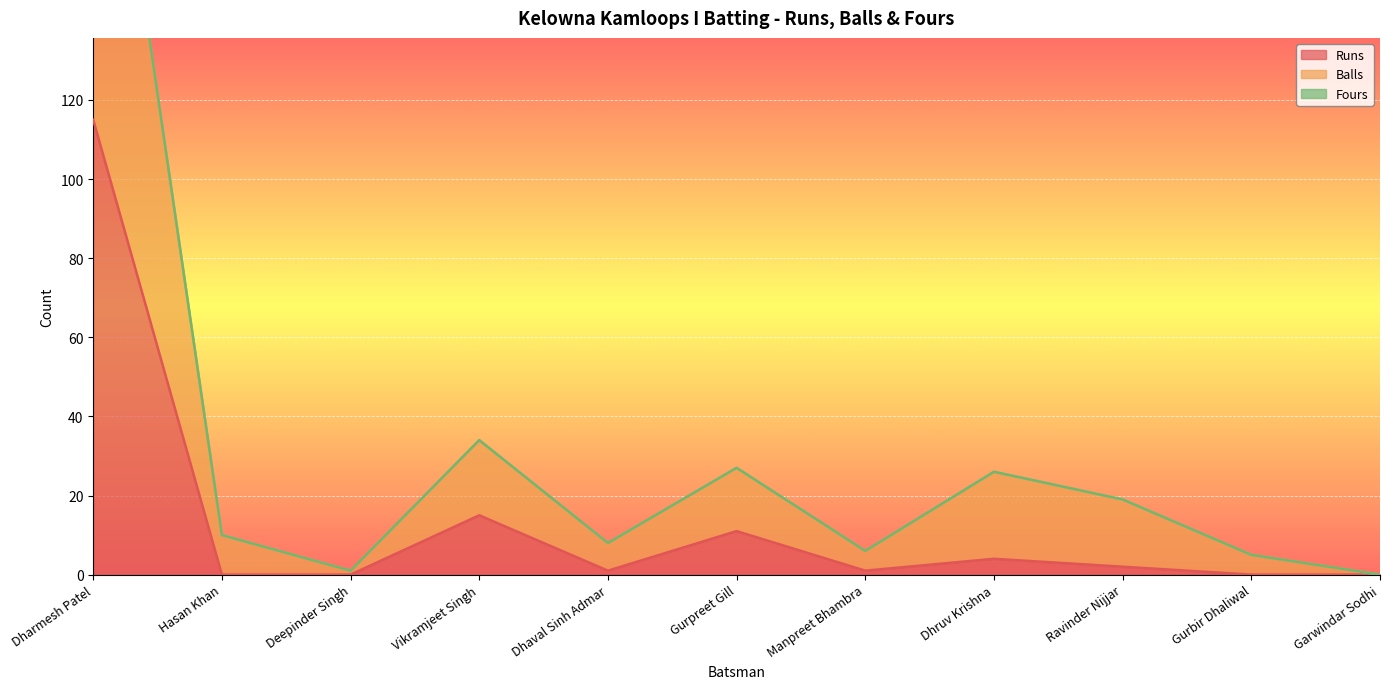

What is the average value of the Runs series?

14